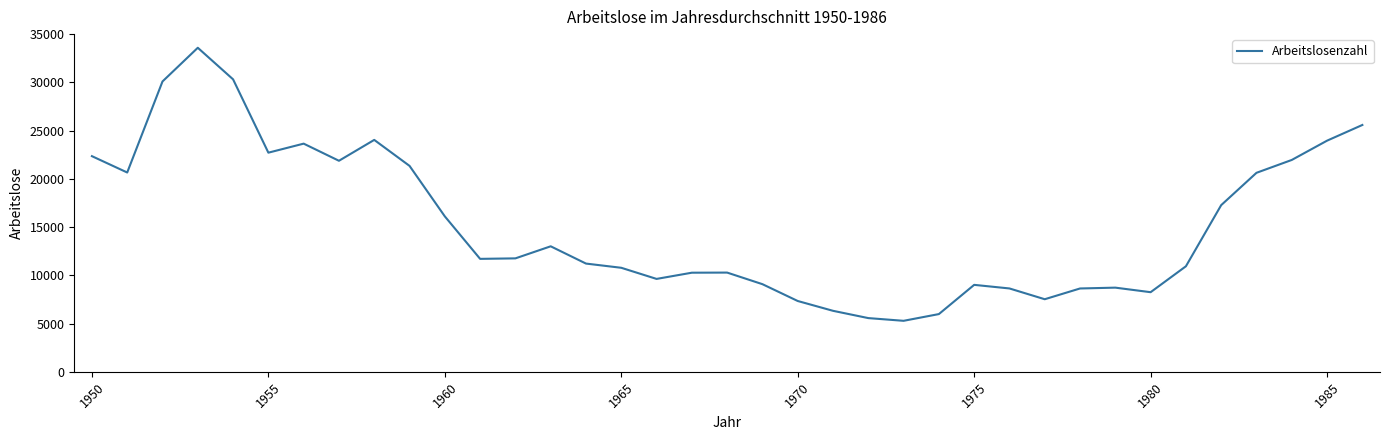

What is the difference between the maximum and minimum values?

28305.4